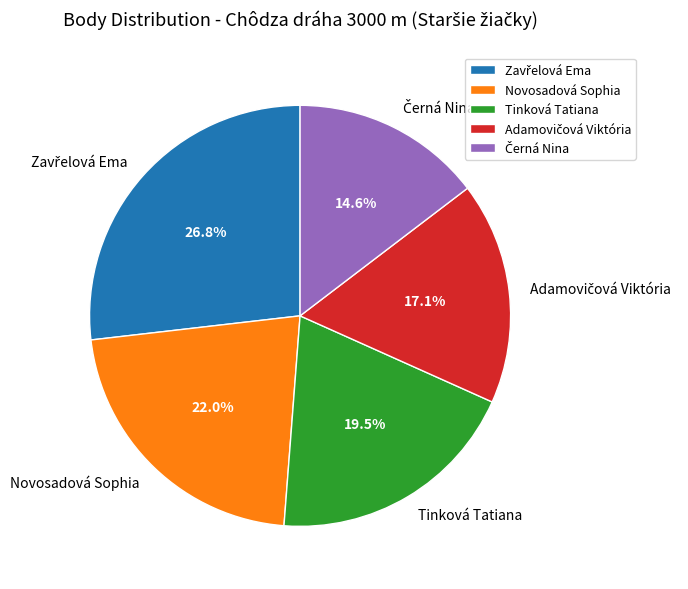

How many segments does this pie chart have?

5